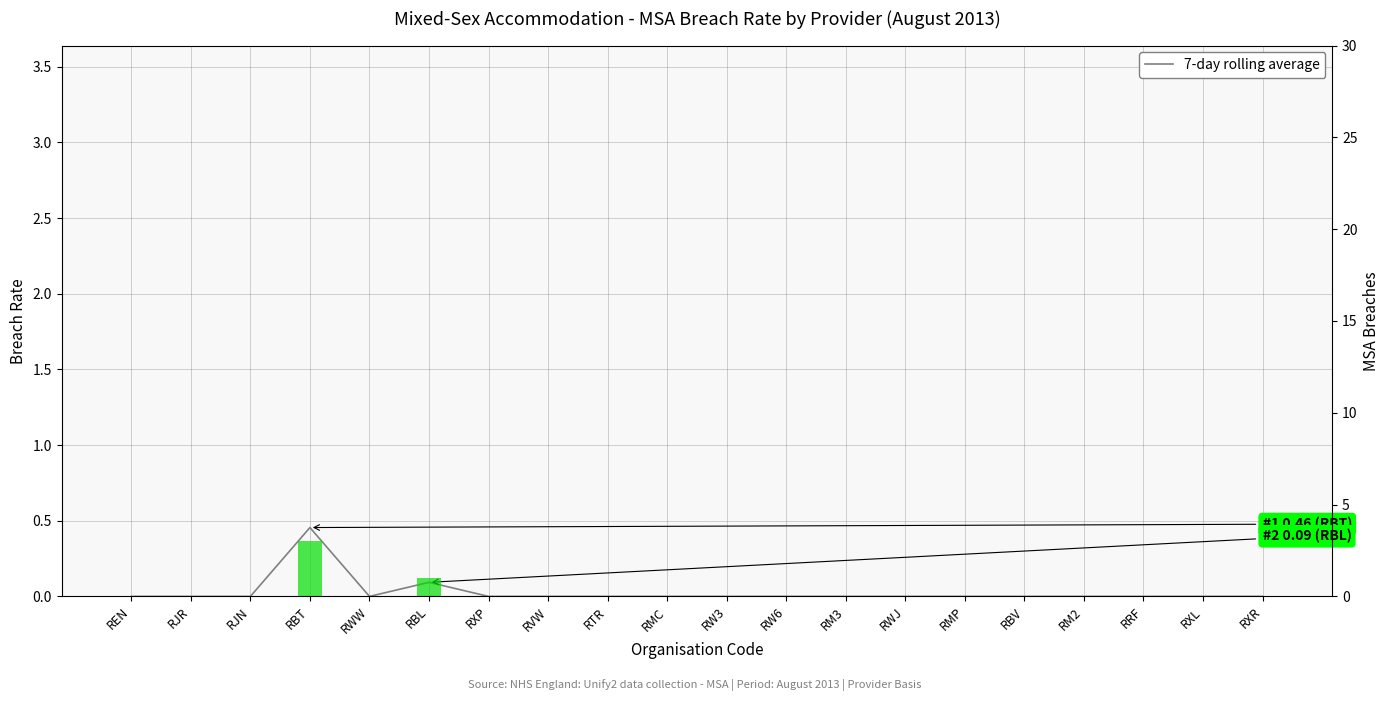

Where is 7-day rolling average (Breach Rate) nearest to the value 0?

REN